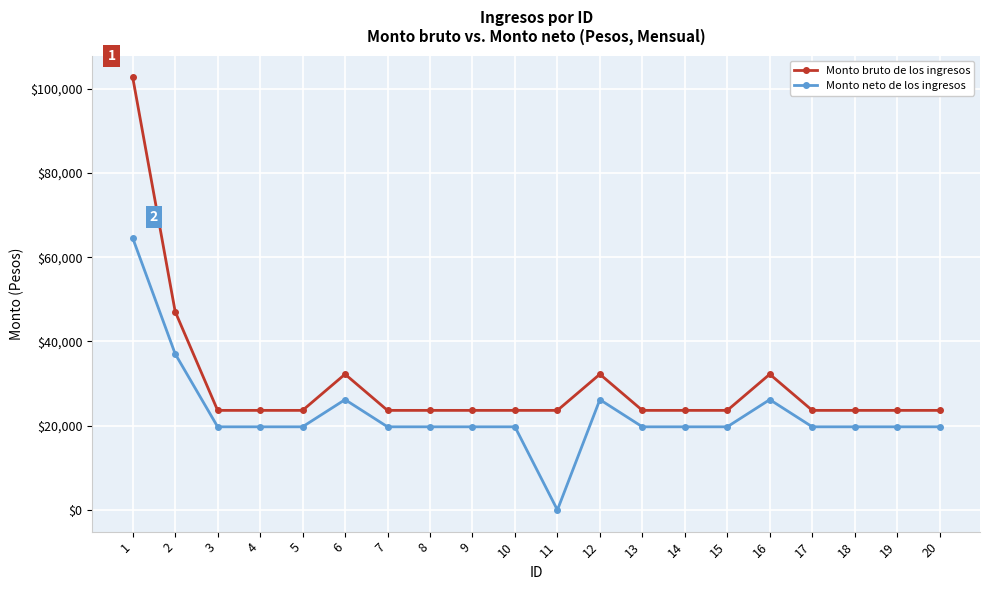

Where is Monto neto de los ingresos nearest to the value 32281?

2